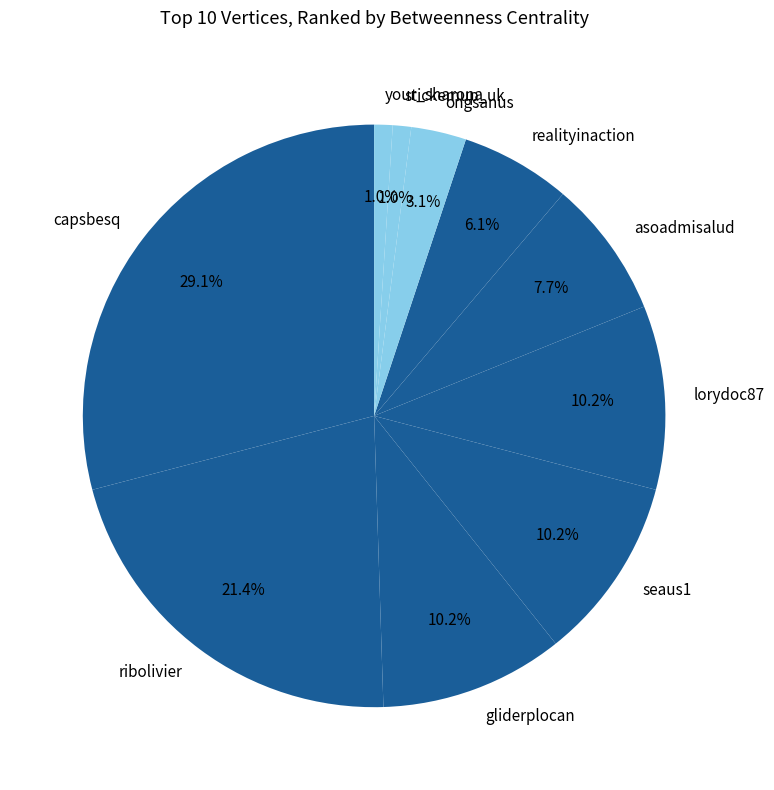

Between ongsanus and asoadmisalud, which is larger?

asoadmisalud